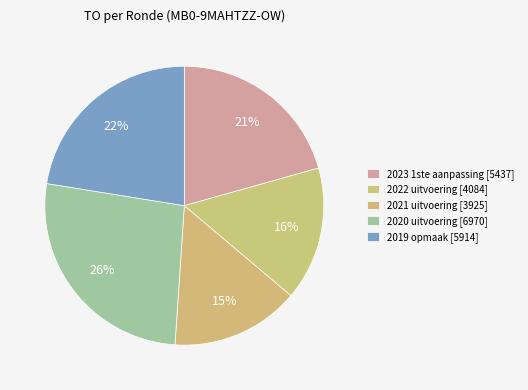

How many segments does this pie chart have?

5